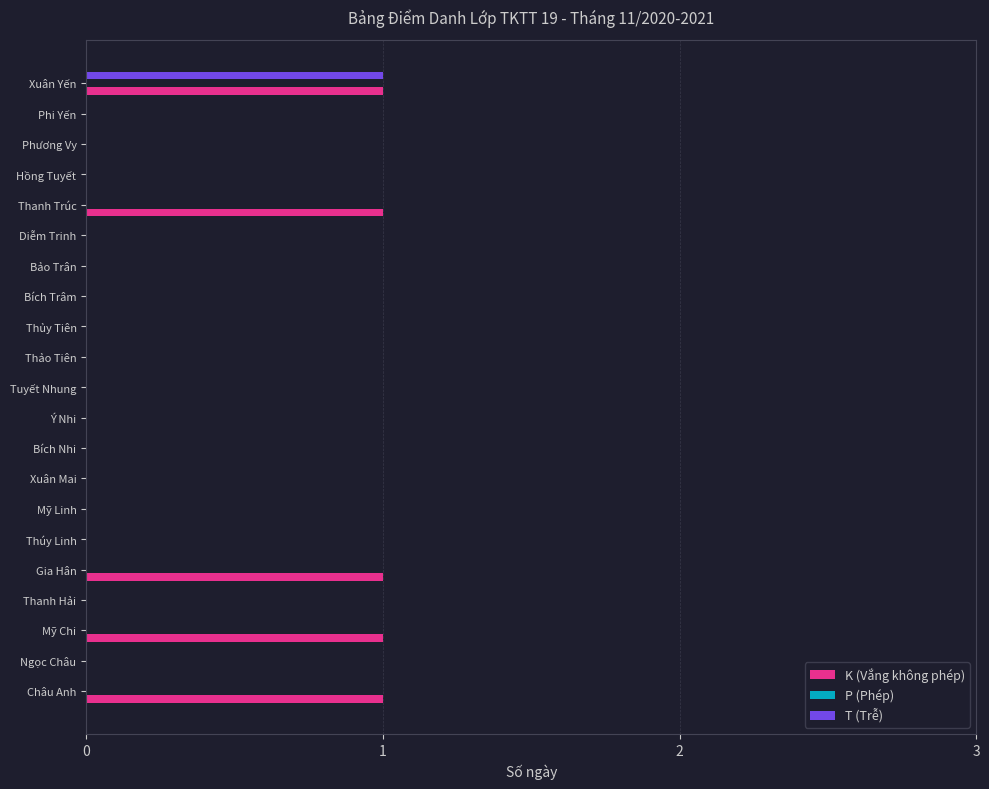

Which series has the largest total across all categories?

K (Vắng không phép)